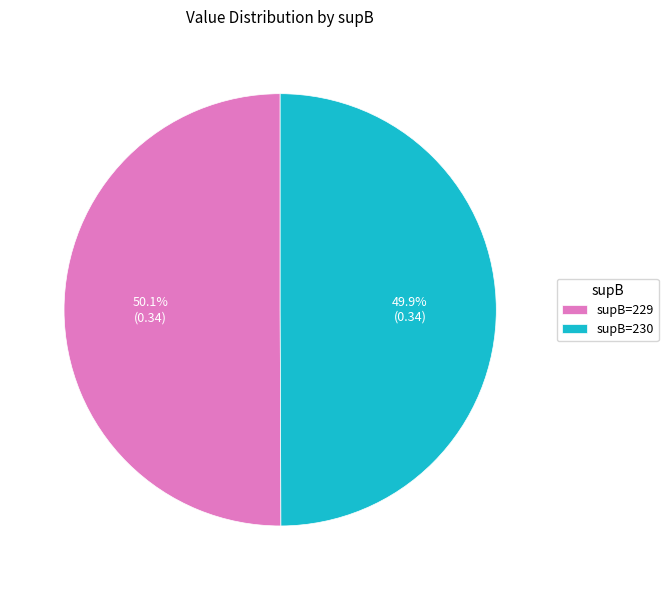

How many slices are in this pie chart?

2